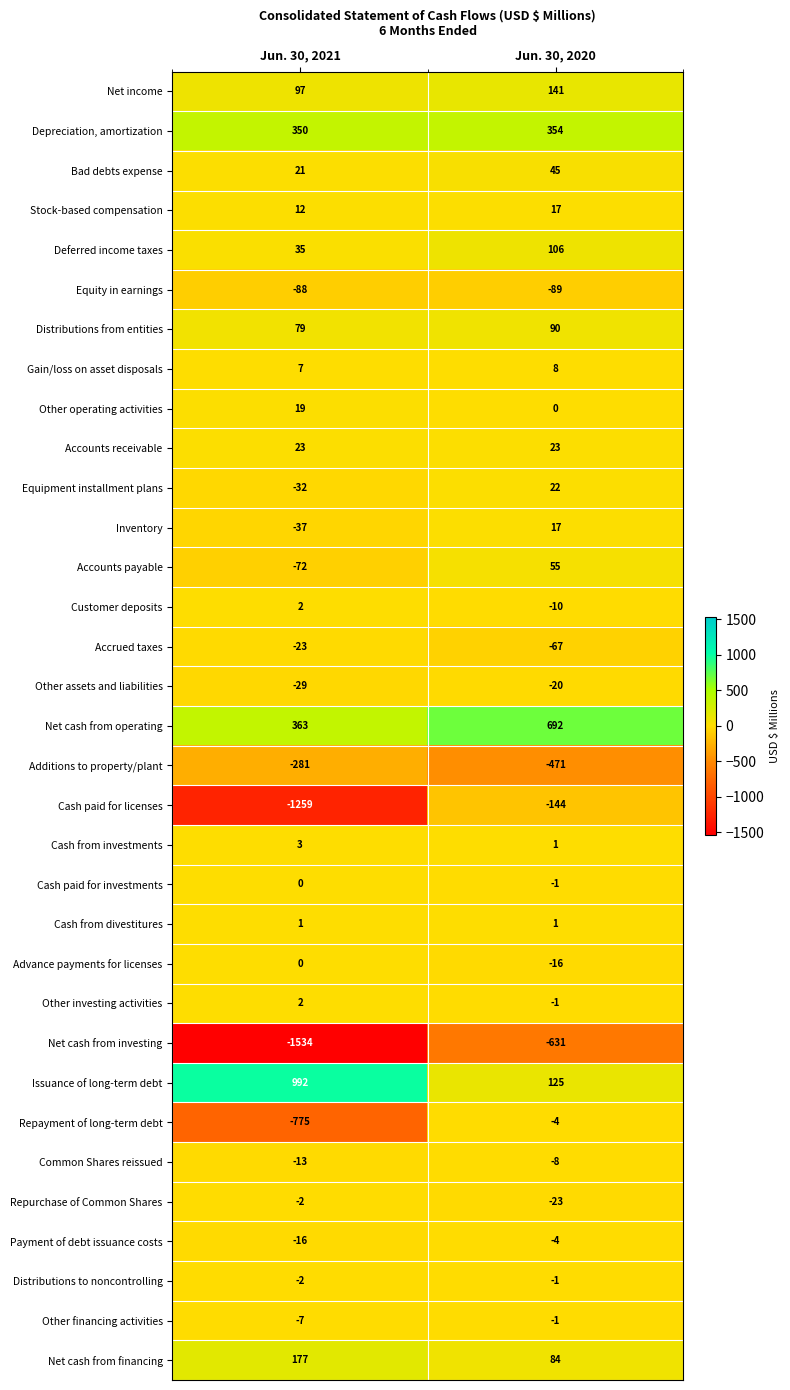

Count the number of data series in this chart.

33